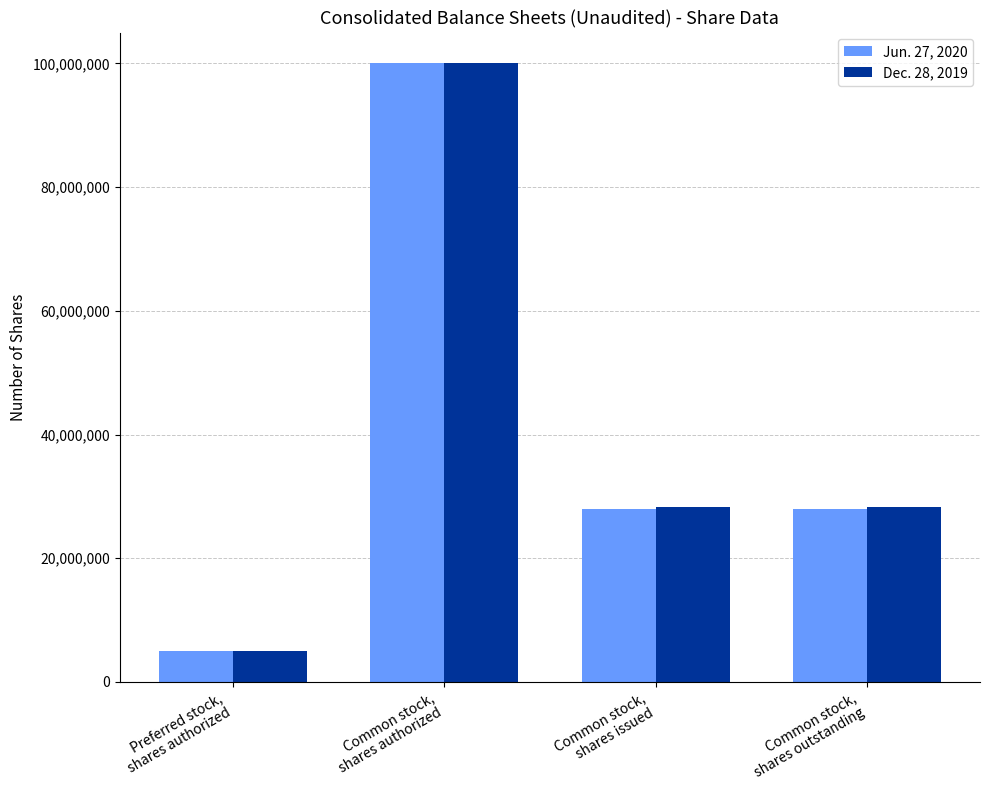

Rank the series by their average value, from lowest to highest.

Jun. 27, 2020, Dec. 28, 2019